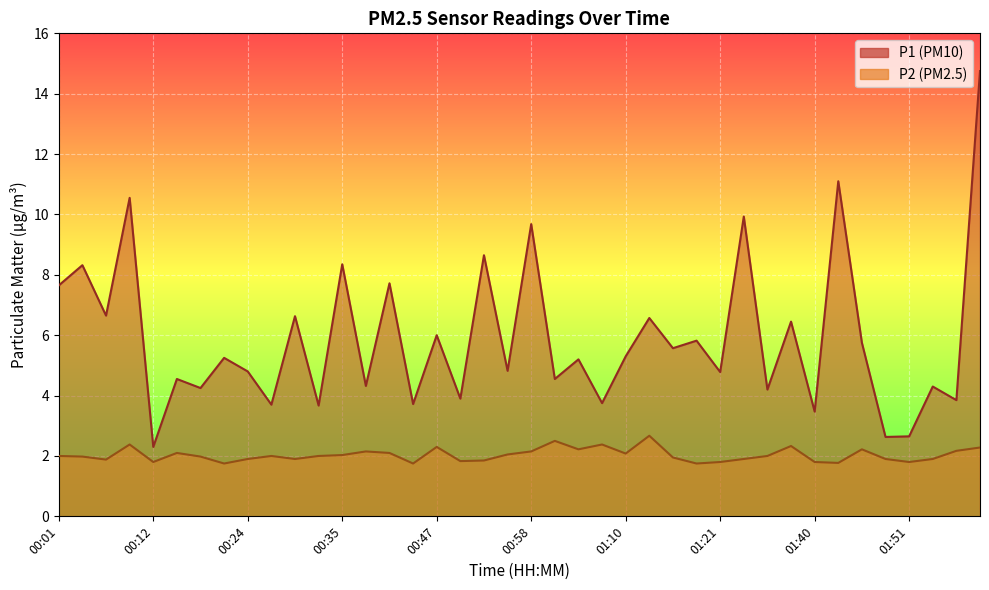

At which category is the sum across all series the highest?

02:00